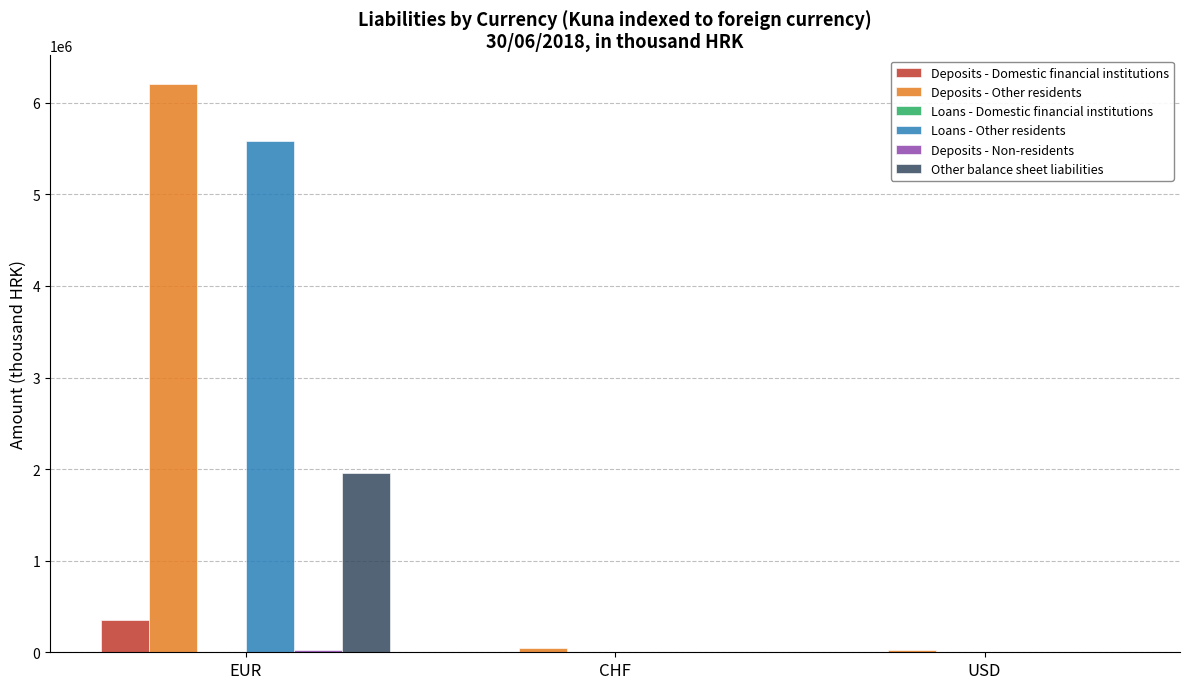

The value of Other balance sheet liabilities at EUR is 1959803. True or false?

True